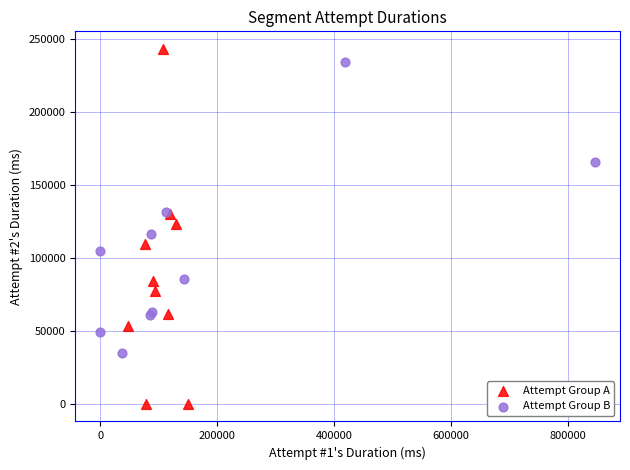

Which series has the widest spread of Y values?

Attempt Group A